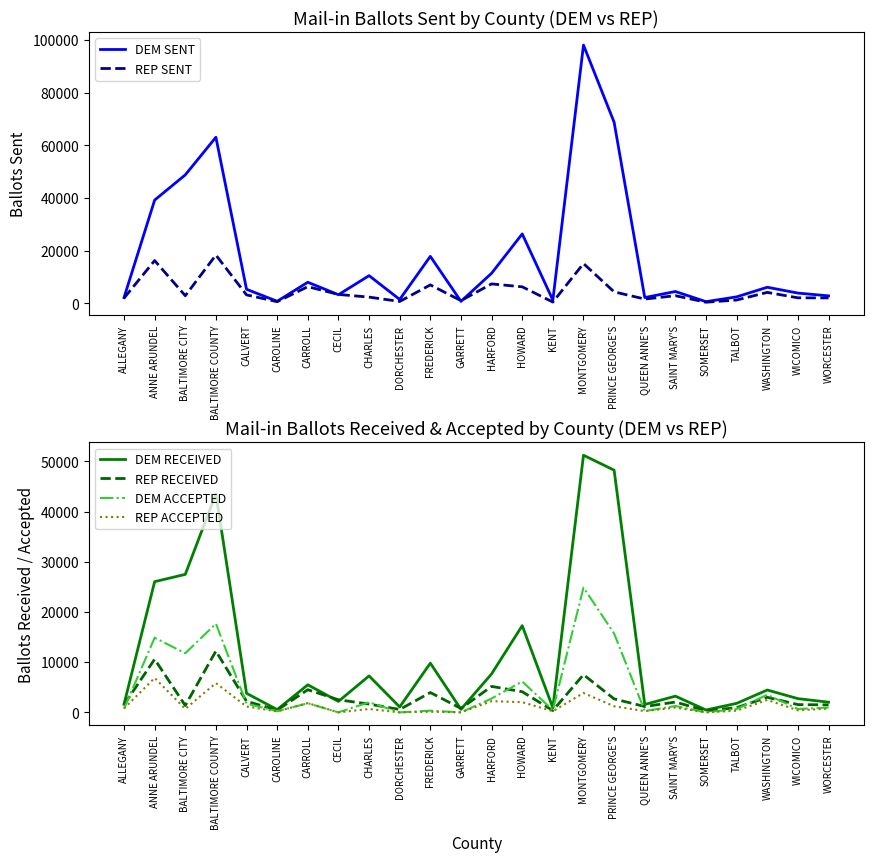

What value does the REP SENT series have at PRINCE GEORGE'S, to the nearest 100?

4400